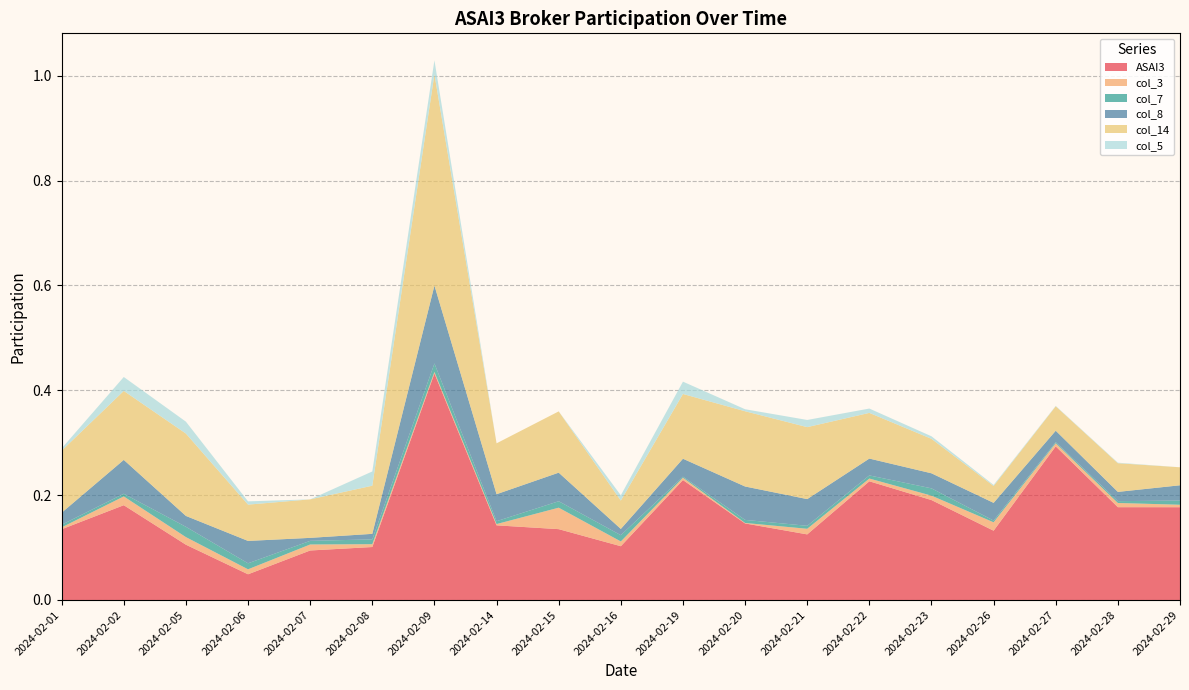

Reading left to right, what are all the values shown in this chart?

ASAI3: 0.1	0.2	0.1	0.0	0.1	0.1	0.4	0.1	0.1	0.1	0.2	0.1	0.1	0.2	0.2	0.1	0.3	0.2	0.2
col_3: 0.0	0.0	0.0	0.0	0.0	0.0	0.0	0.0	0.0	0.0	0.0	0.0	0.0	0.0	0.0	0.0	0.0	0.0	0.0
col_7: 0.0	0.0	0.0	0.0	0.0	0.0	0.0	0.0	0.0	0.0	0.0	0.0	0.0	0.0	0.0	0.0	0.0	0.0	0.0
col_8: 0.0	0.1	0.0	0.0	0.0	0.0	0.1	0.1	0.1	0.0	0.0	0.1	0.1	0.0	0.0	0.0	0.0	0.0	0.0
col_14: 0.1	0.1	0.2	0.1	0.1	0.1	0.4	0.1	0.1	0.1	0.1	0.1	0.1	0.1	0.1	0.0	0.0	0.1	0.0
col_5: 0.0	0.0	0.0	0.0	0.0	0.0	0.0	0.0	0.0	0.0	0.0	0.0	0.0	0.0	0.0	0.0	0.0	0.0	0.0